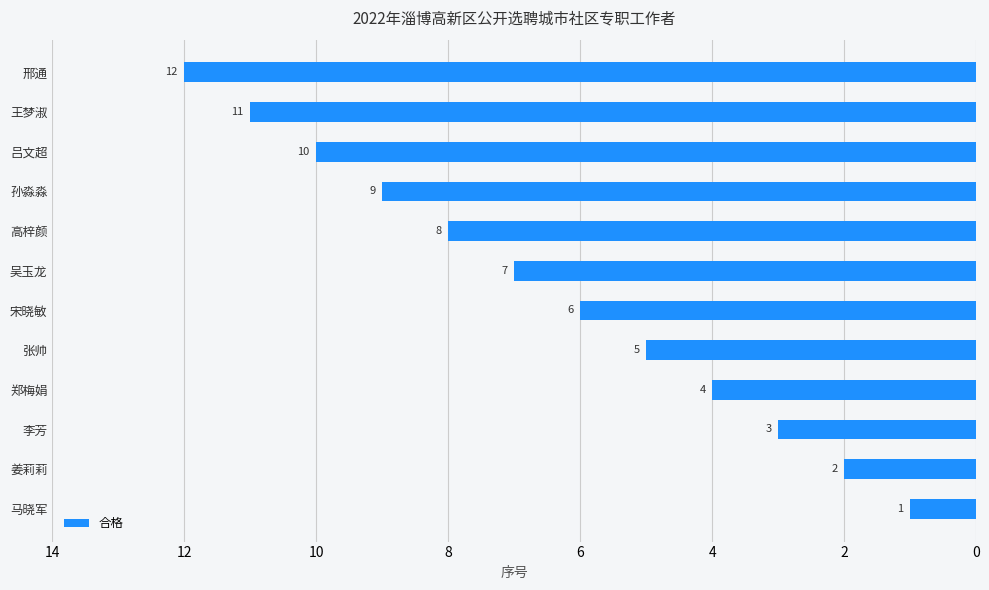

At which label is the value closest to 6?

宋晓敏